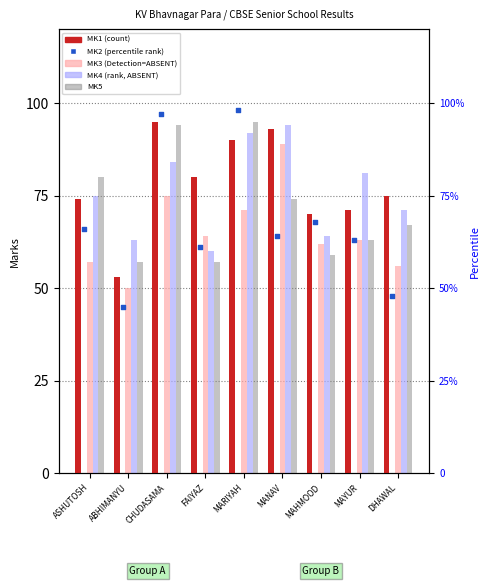

What are all the series names shown in the legend?

MK1, MK3, MK4, MK5, MK2